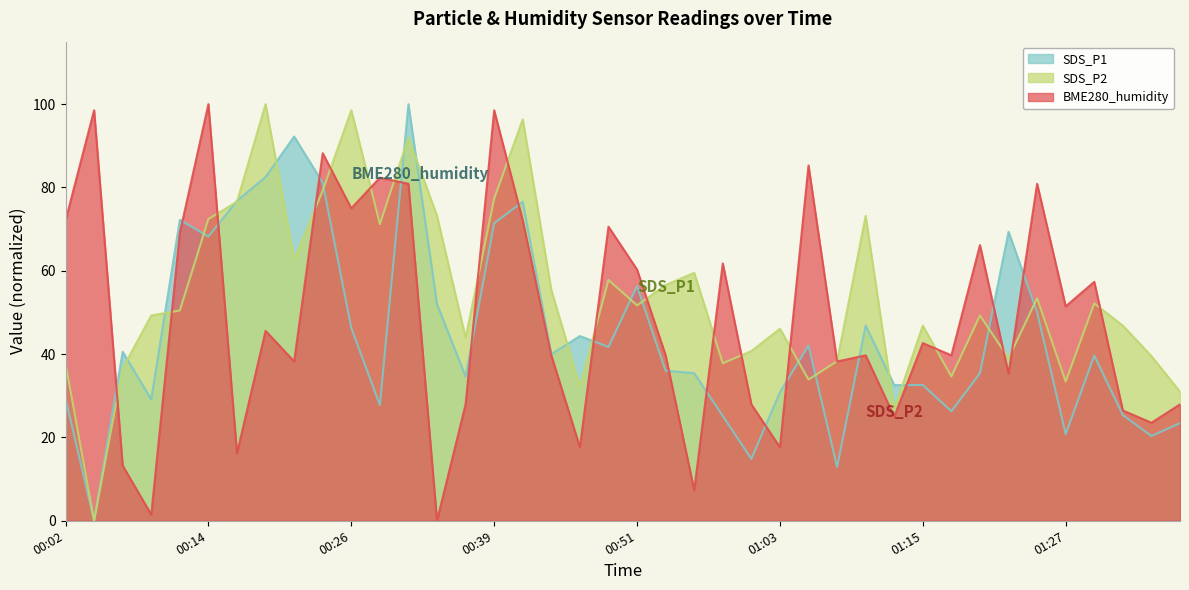

Which category has the lowest value in the BME280_humidity series?

00:34